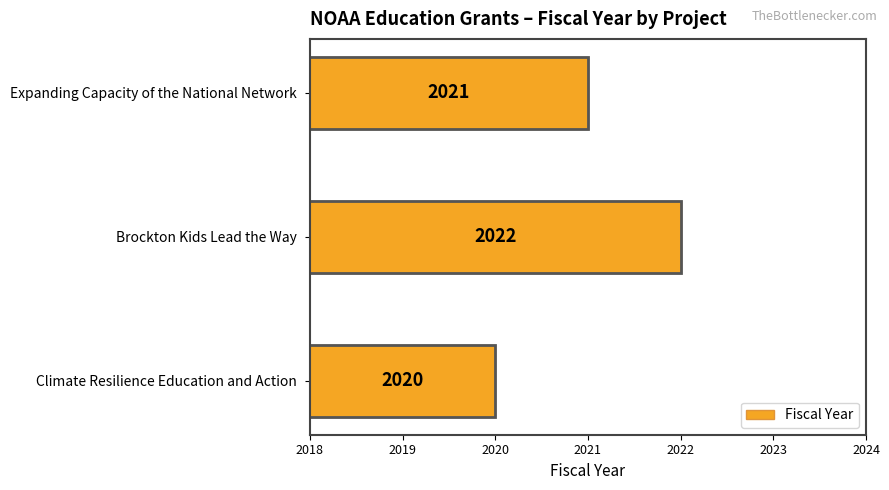

Reading bottom to top, list all the values displayed in this chart.

Climate Resilience Education and Action=2020	Brockton Kids Lead the Way=2022	Expanding Capacity of the National Network=2021